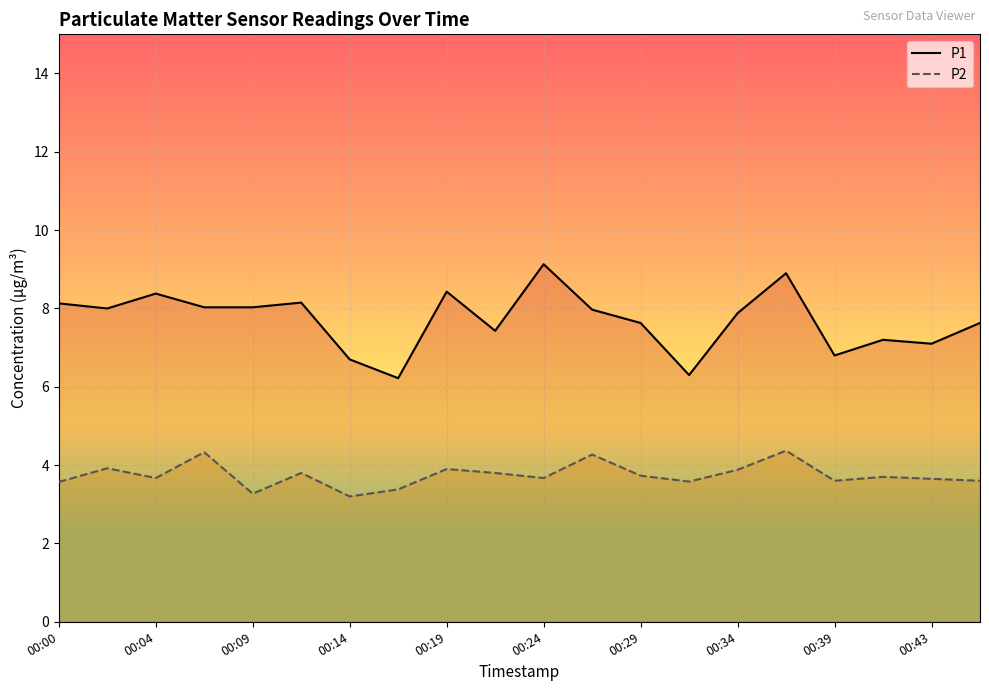

True or false: P1 and P2 intersect in this chart.

False